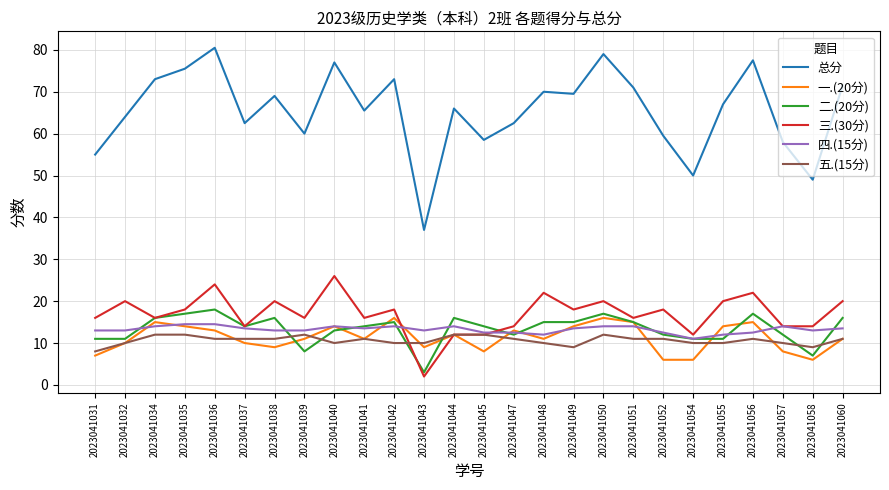

Is the value of 二.(20分) at 2023041054 greater than the value of 总分 at 2023041060?

No